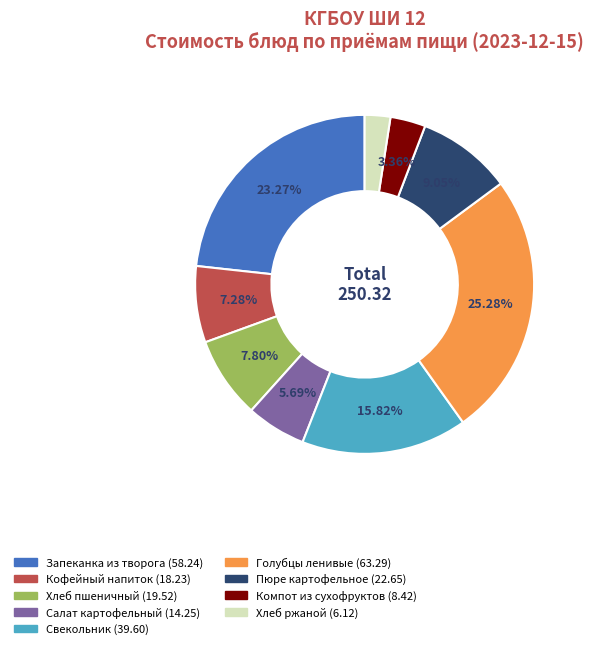

How many slices are in this pie chart?

9